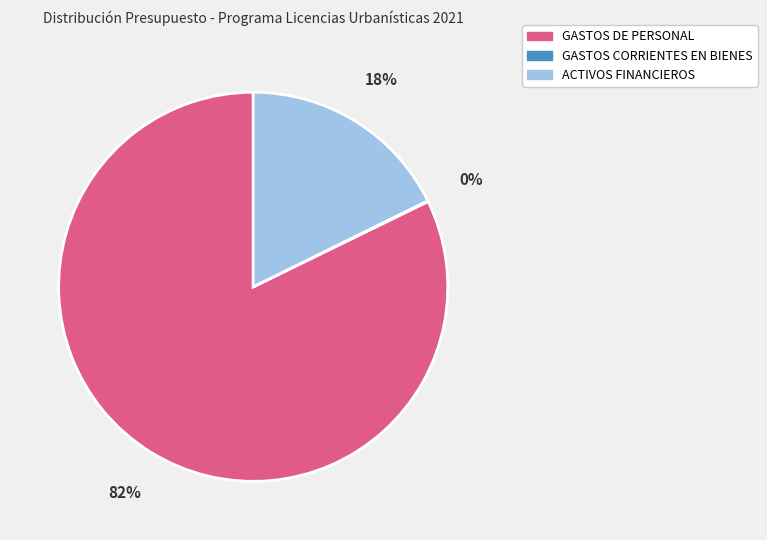

Is it true that ACTIVOS FINANCIEROS is 7% of the pie?

False